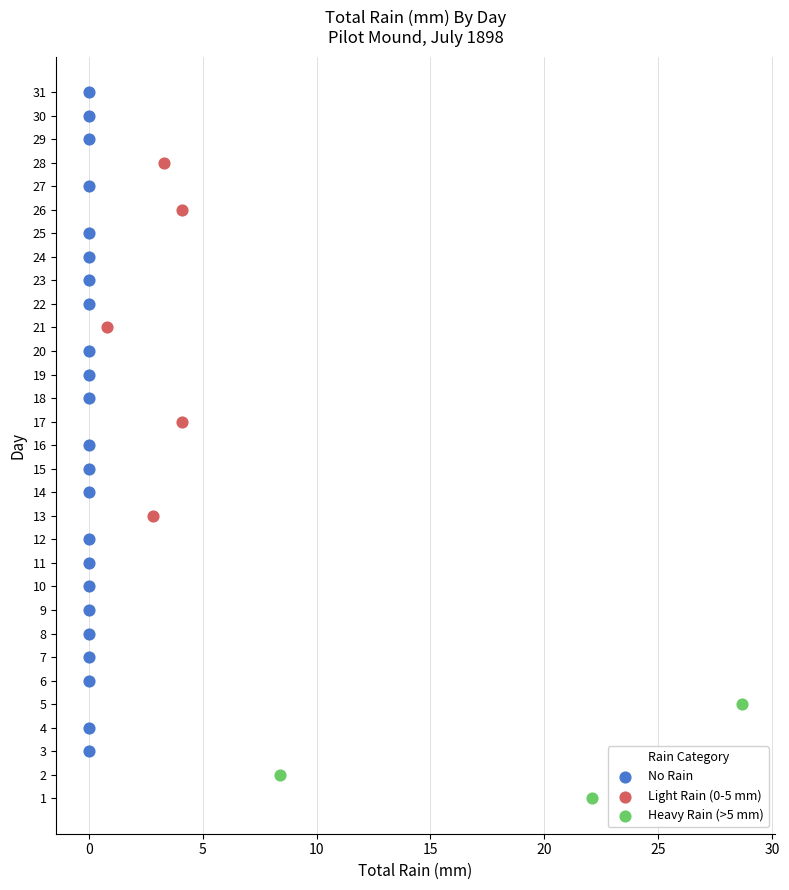

Which series contains the highest Y value?

No Rain